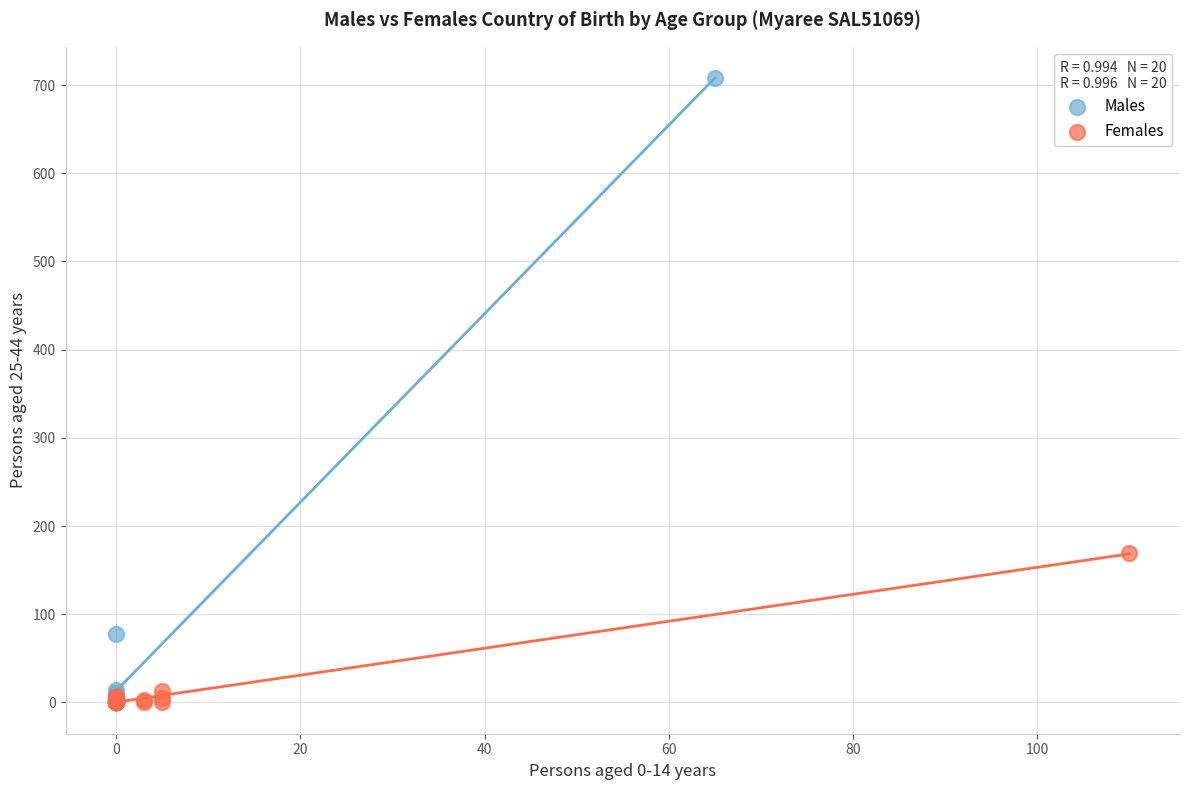

Which series contains the highest Y value?

Males